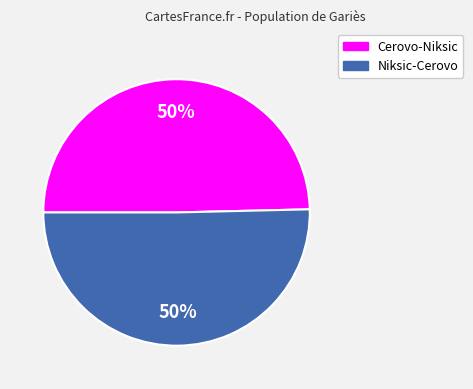

Approximately how many times larger is the value at Niksic-Cerovo compared to Cerovo-Niksic?

1.0